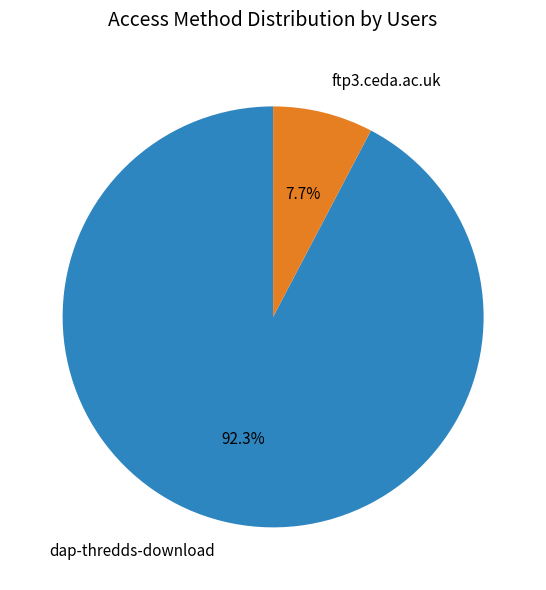

What percentage is the dap-thredds-download slice, to the nearest percent?

92%